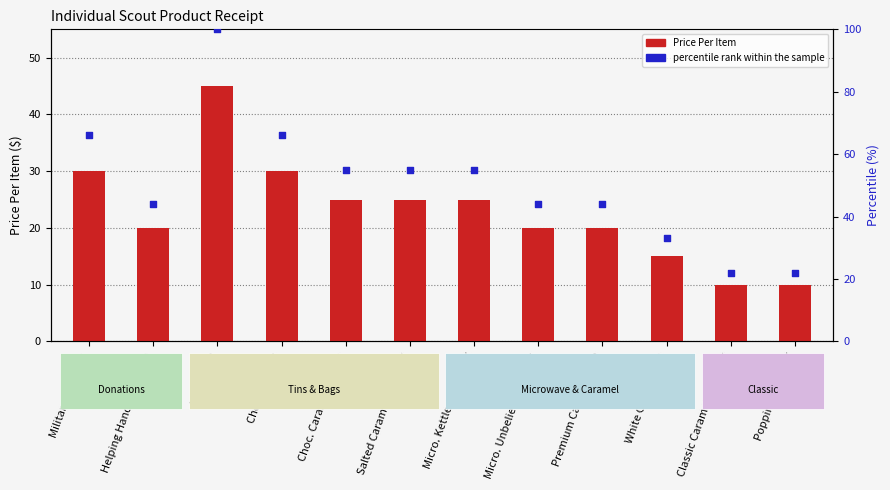

Which series reaches the minimum Y coordinate?

Price Per Item